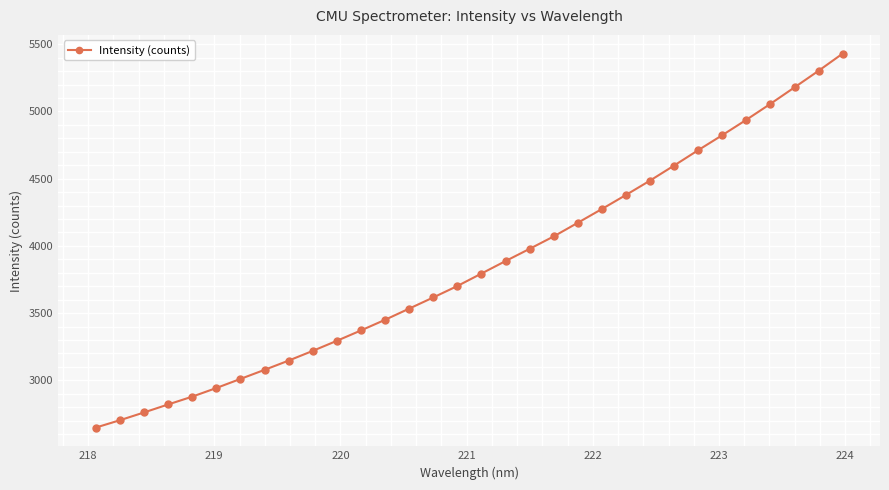

What is the smallest value displayed?

2648.1